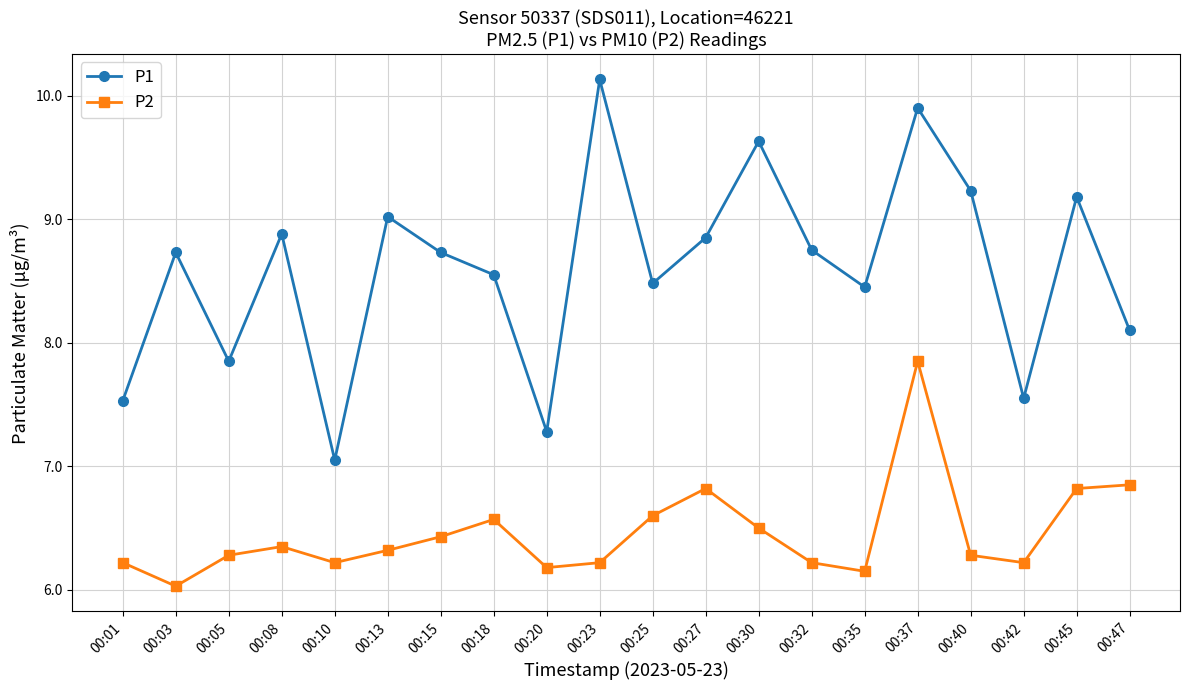

How many values in the P1 series exceed 8?

15